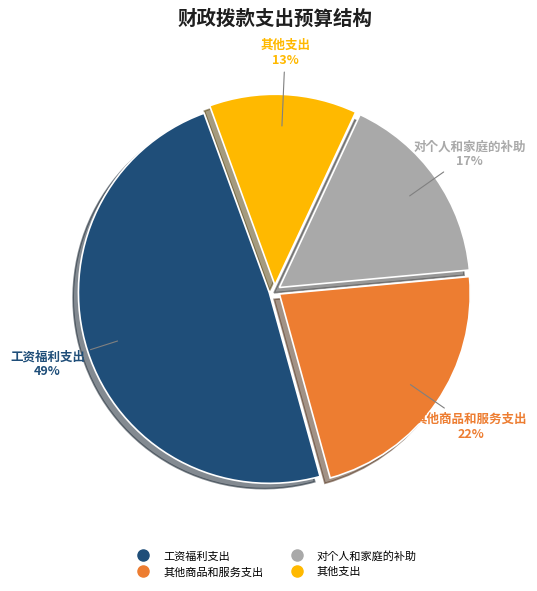

Between 其他商品和服务支出 and 对个人和家庭的补助, which is larger?

其他商品和服务支出